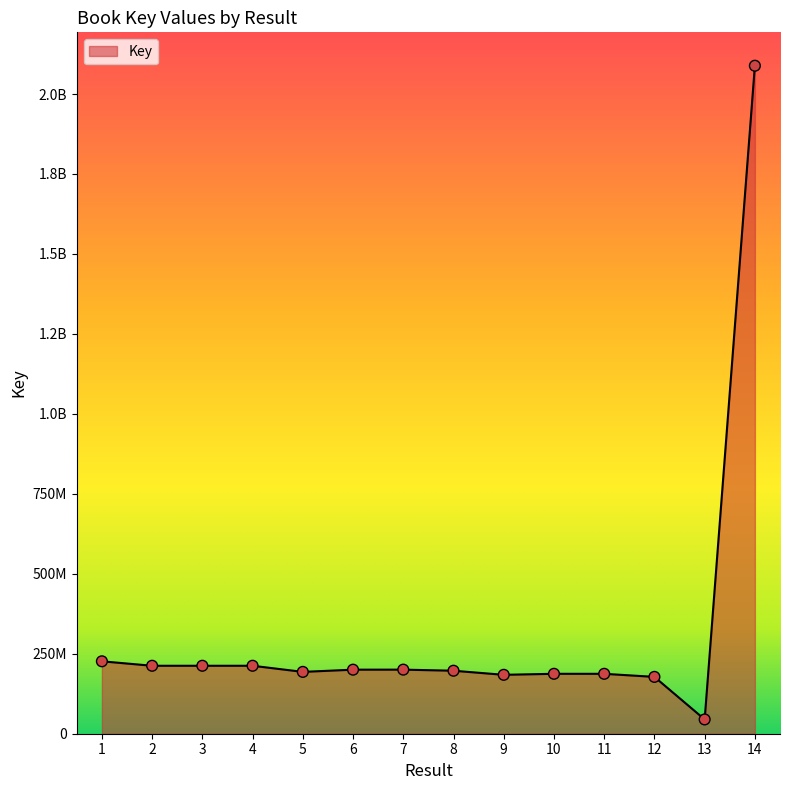

Does the chart have visible grid lines?

No